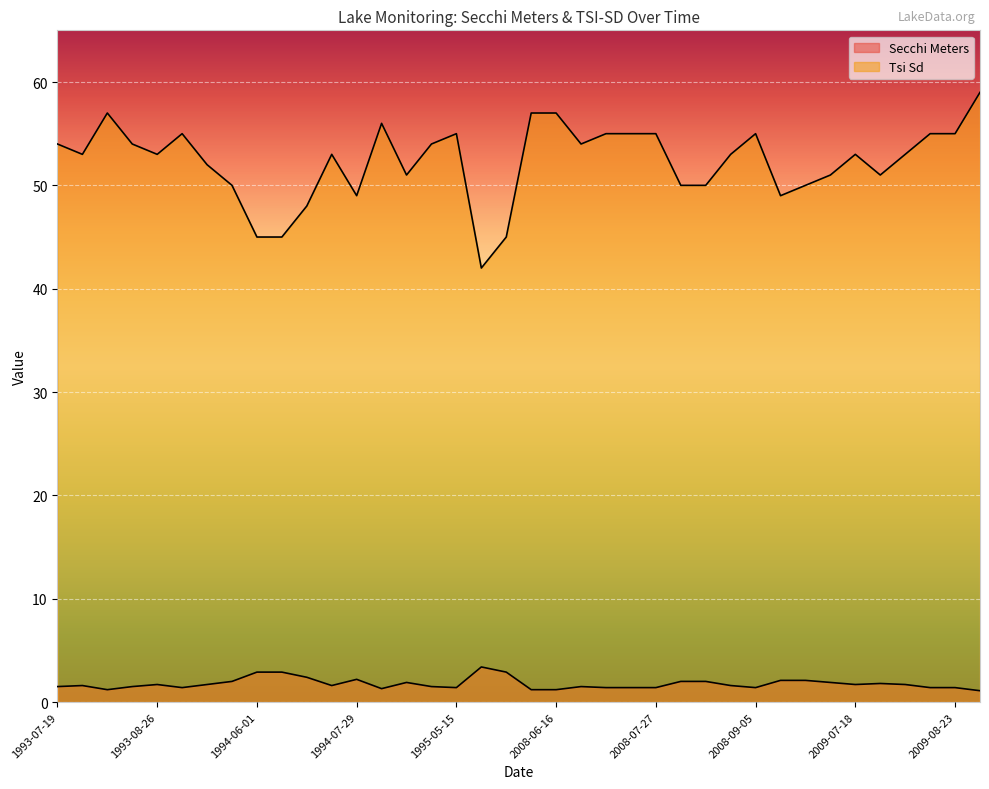

What is the average value of the Secchi Meters series?

1.8